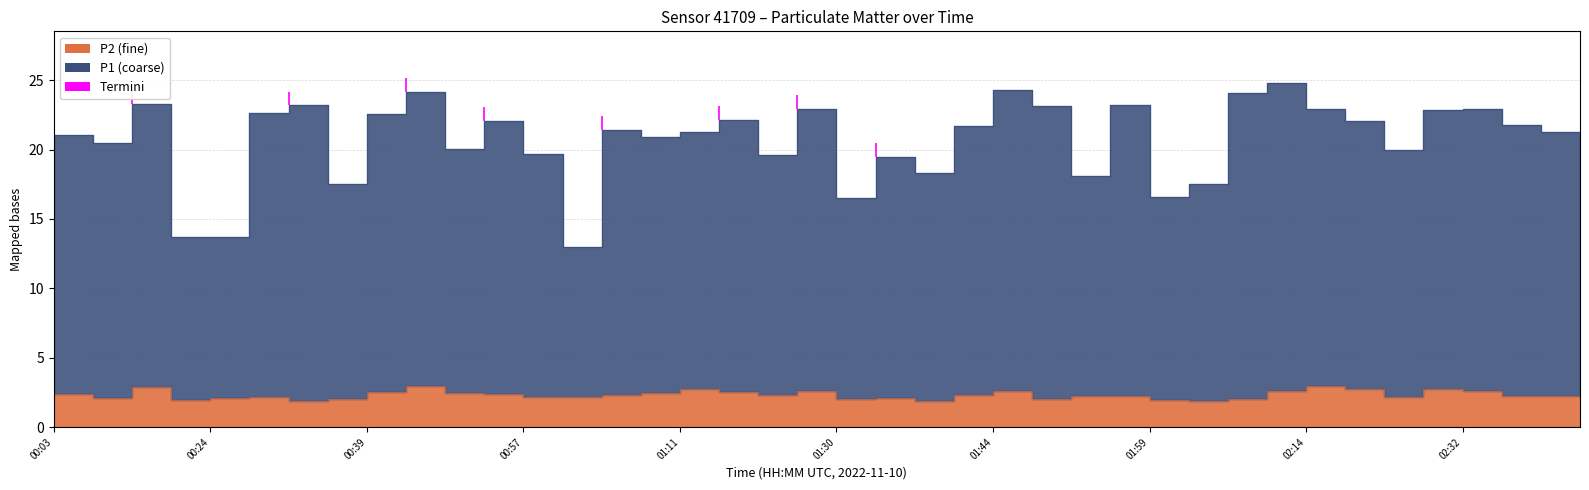

What is the difference between the maximum and minimum values in the P2 series?

1.1